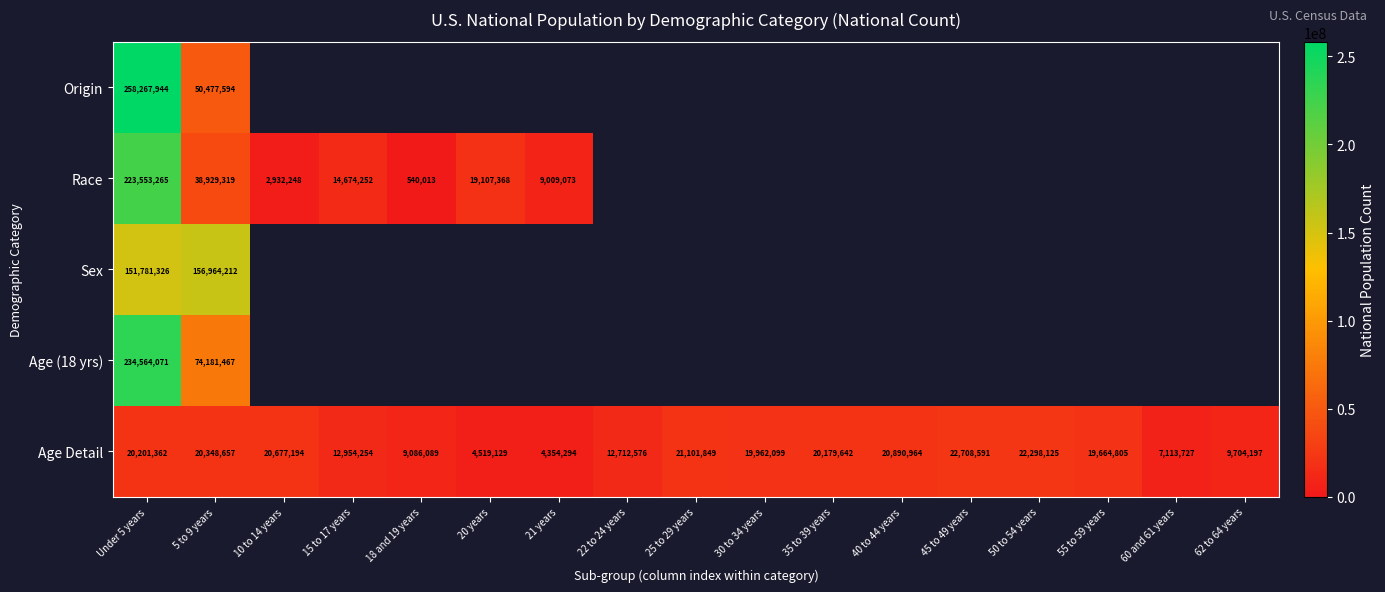

True or false: Age Detail has a value of 20890964 at 40 to 44 years.

True